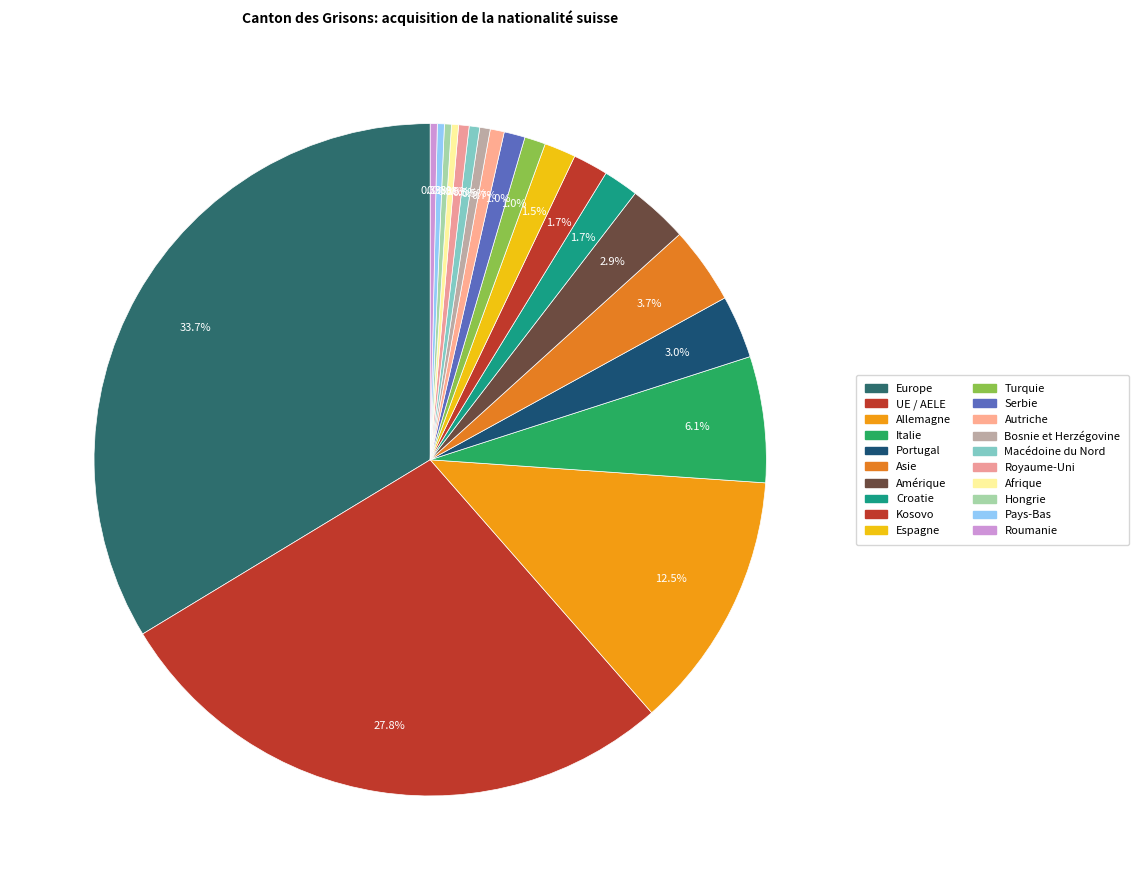

True or false: Kosovo accounts for 2% of the total.

True